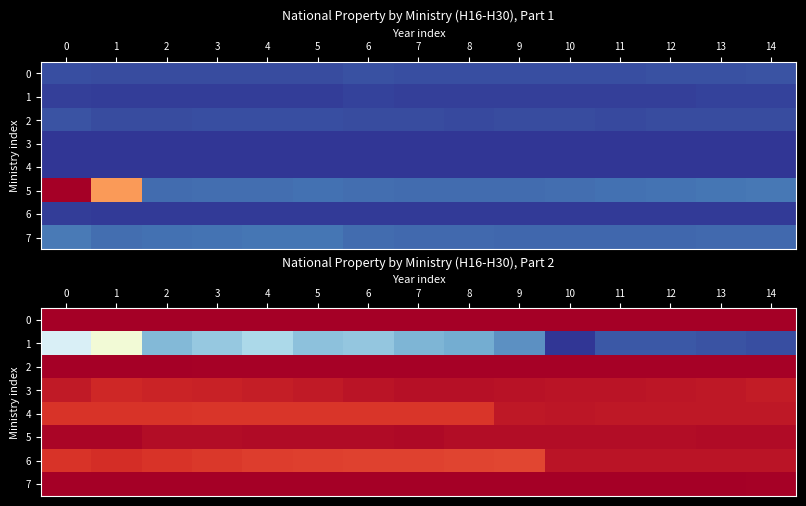

Which series has the largest range (max minus min)?

1